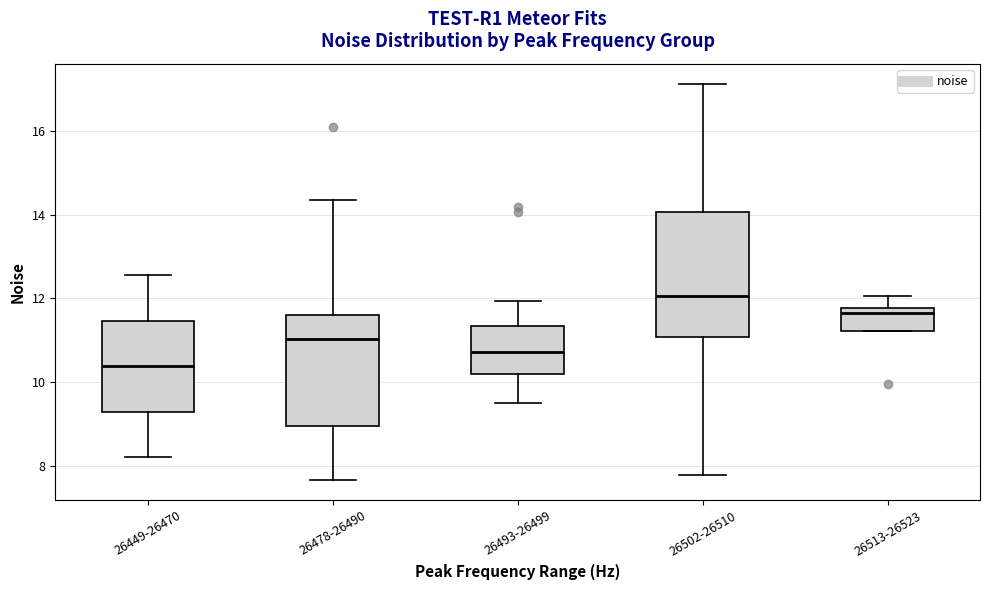

Reading left to right, transcribe this box plot: for each box, give where its median line is, the range the box spans, and where its two whiskers end, as read against the y-axis. The values are not printed on the chart, so give them approximately, as read against the axis.

26449-26470: median 10.4, box 9.2 to 11.4, whiskers 8.2 to 12.6
26478-26490: median 11.0, box 9.0 to 11.6, whiskers 7.6 to 14.4
26493-26499: median 10.8, box 10.2 to 11.4, whiskers 9.4 to 12.0
26502-26510: median 12.0, box 11.0 to 14.0, whiskers 7.8 to 17.2
26513-26523: median 11.6, box 11.2 to 11.8, whiskers 11.2 to 12.0